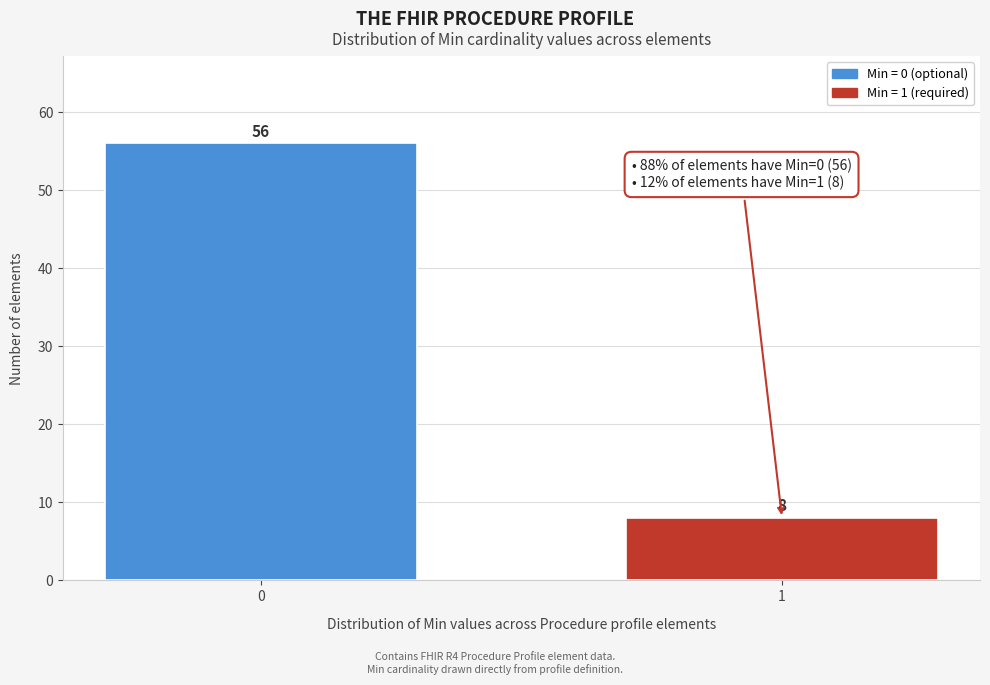

Reading right to left, list all the values displayed in this chart.

1=8	0=56